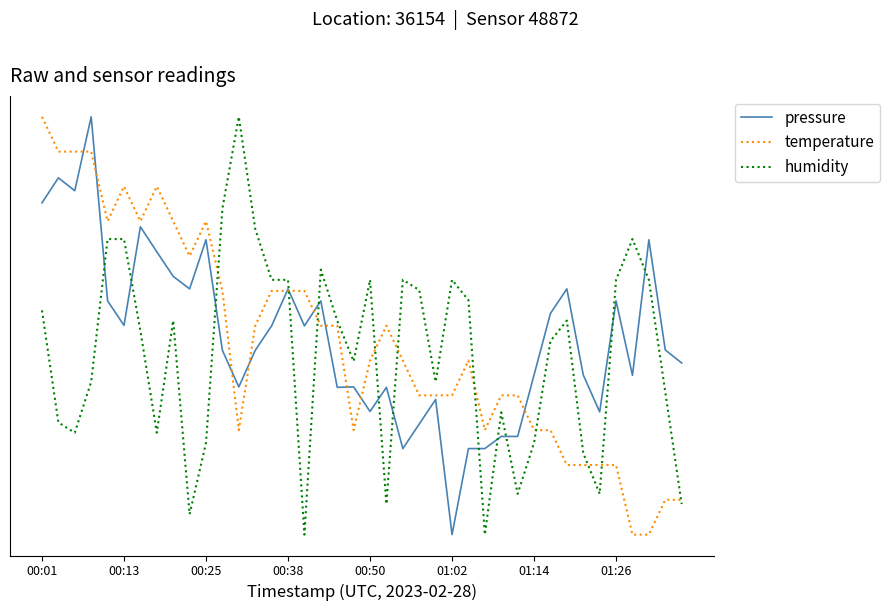

What is the difference between the maximum and second lowest values in the pressure series?

0.8